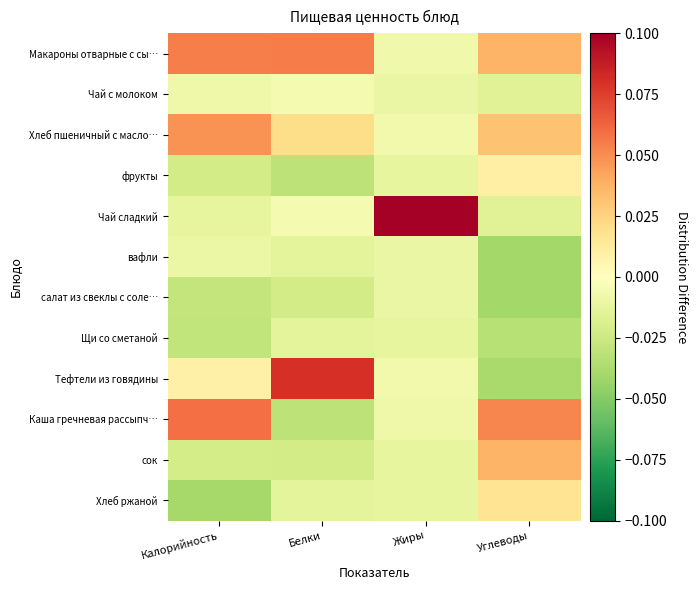

Reading left to right, list all the values displayed in this chart.

Макароны отварные с сы…: Калорийность=0.1	Белки=0.1	Жиры=-0.0	Углеводы=0.0
Чай с молоком: Калорийность=-0.0	Белки=-0.0	Жиры=-0.0	Углеводы=-0.0
Хлеб пшеничный с масло…: Калорийность=0.0	Белки=0.0	Жиры=-0.0	Углеводы=0.0
фрукты: Калорийность=-0.0	Белки=-0.0	Жиры=-0.0	Углеводы=0.0
Чай сладкий: Калорийность=-0.0	Белки=-0.0	Жиры=0.1	Углеводы=-0.0
вафли: Калорийность=-0.0	Белки=-0.0	Жиры=-0.0	Углеводы=-0.0
салат из свеклы с соле…: Калорийность=-0.0	Белки=-0.0	Жиры=-0.0	Углеводы=-0.0
Щи со сметаной: Калорийность=-0.0	Белки=-0.0	Жиры=-0.0	Углеводы=-0.0
Тефтели из говядины: Калорийность=0.0	Белки=0.1	Жиры=-0.0	Углеводы=-0.0
Каша гречневая рассыпч…: Калорийность=0.1	Белки=-0.0	Жиры=-0.0	Углеводы=0.1
сок: Калорийность=-0.0	Белки=-0.0	Жиры=-0.0	Углеводы=0.0
Хлеб ржаной: Калорийность=-0.0	Белки=-0.0	Жиры=-0.0	Углеводы=0.0